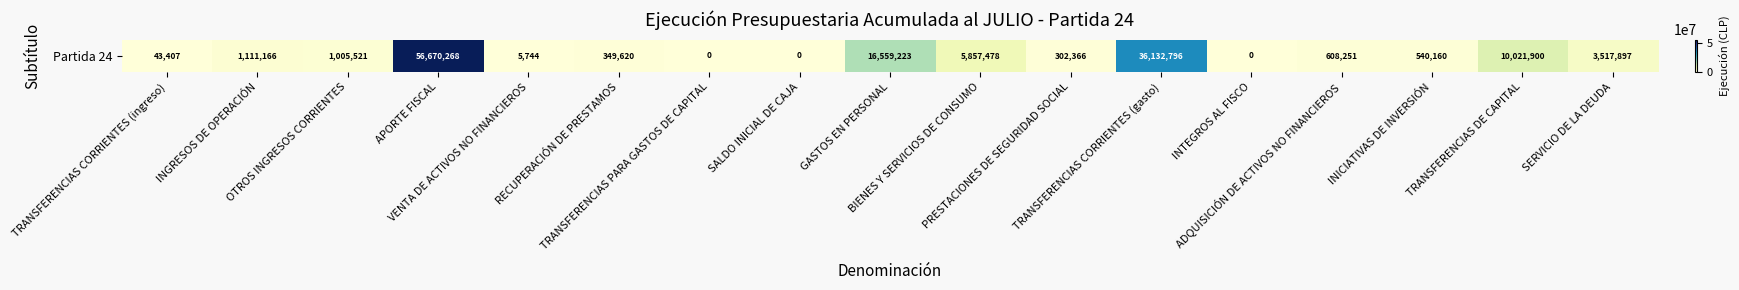

What is the average value?

7807400